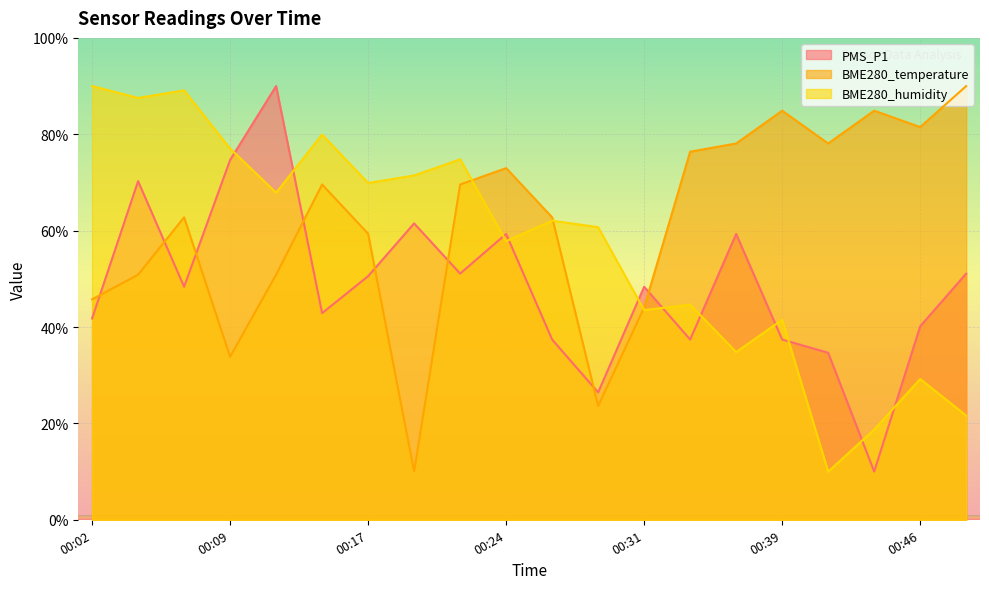

How many times do PMS_P1 and BME280_humidity cross each other?

11